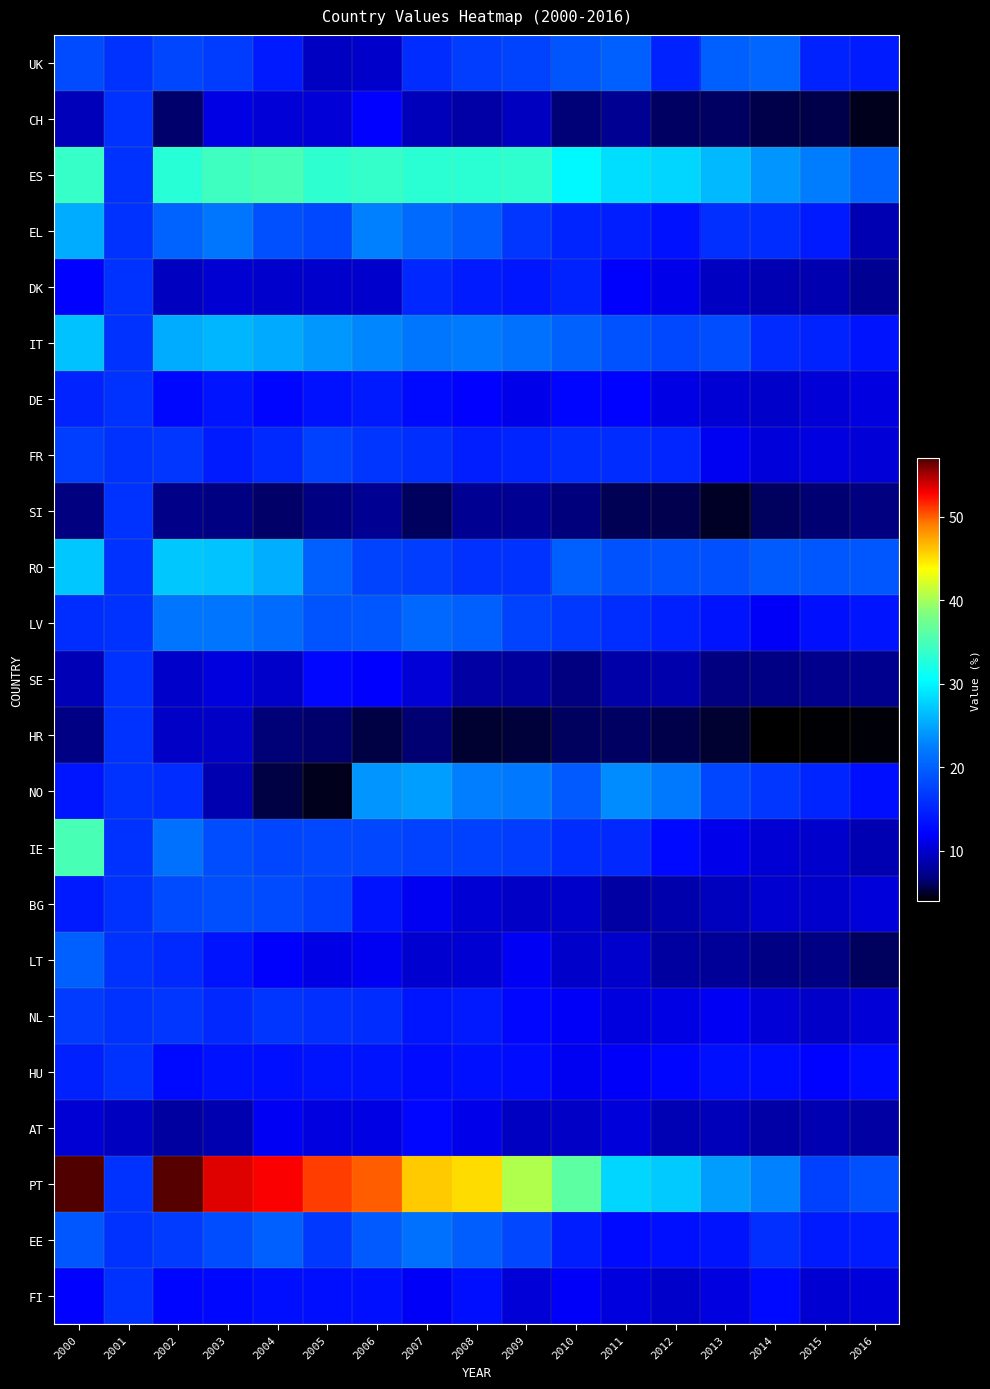

At how many categories does at least one series exceed 5?

17